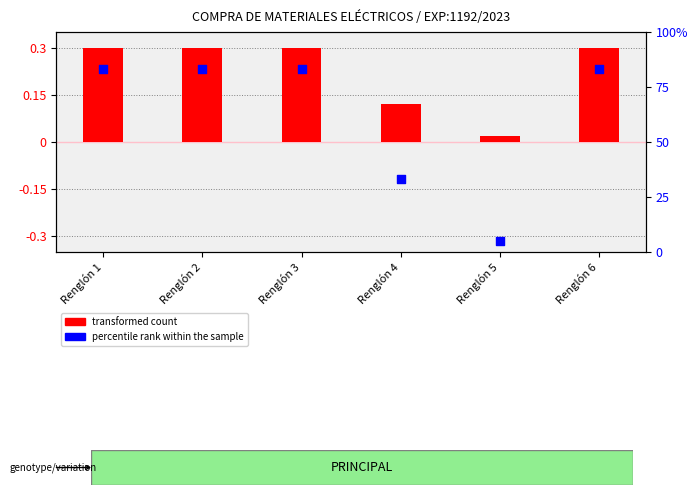

What is the total value across all series at Renglón 6?

1.1